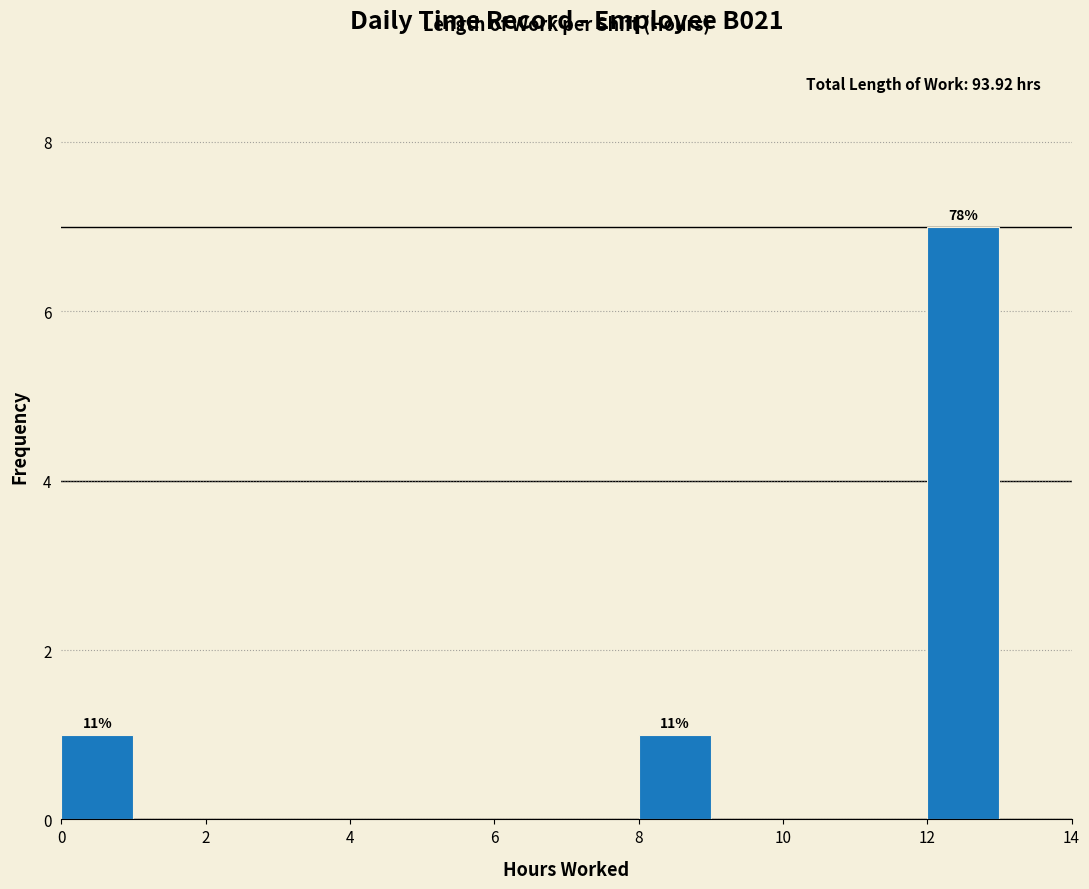

Over which range of the x-axis is the bar tallest?

12 to 13